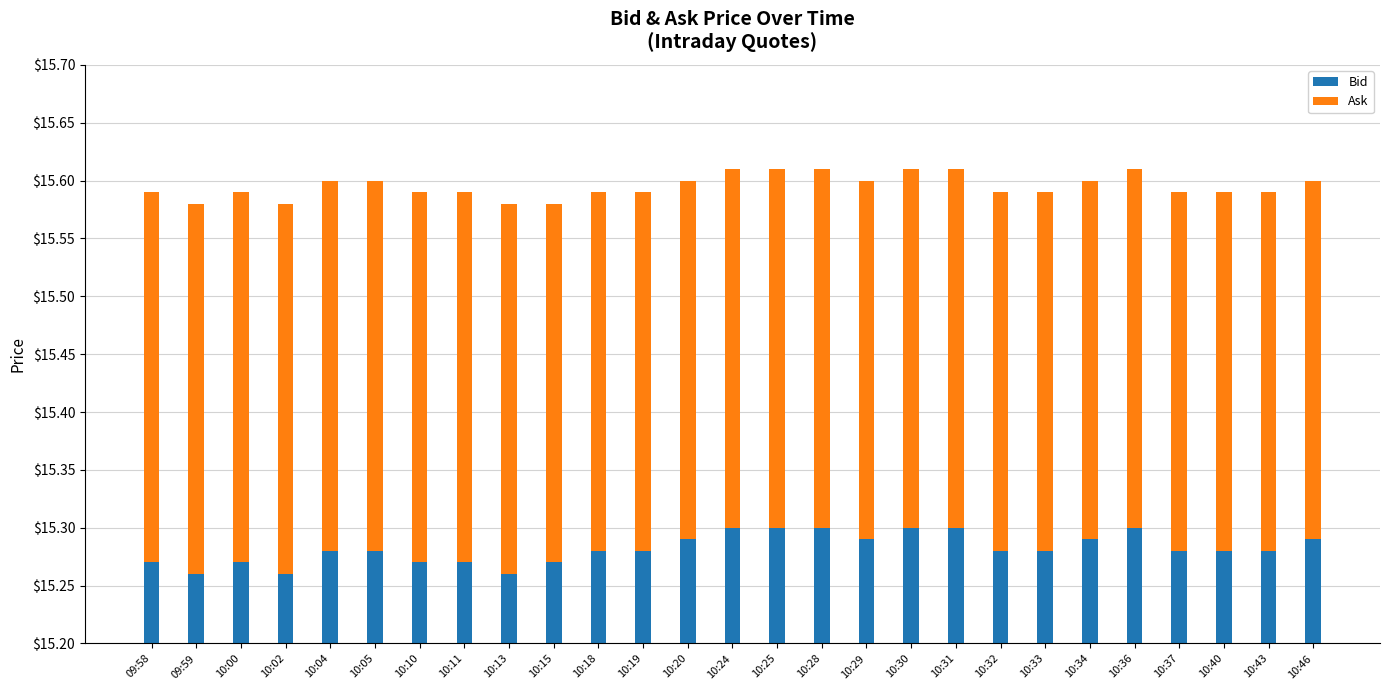

List the series in order of their peak value, highest first.

Bid, Ask